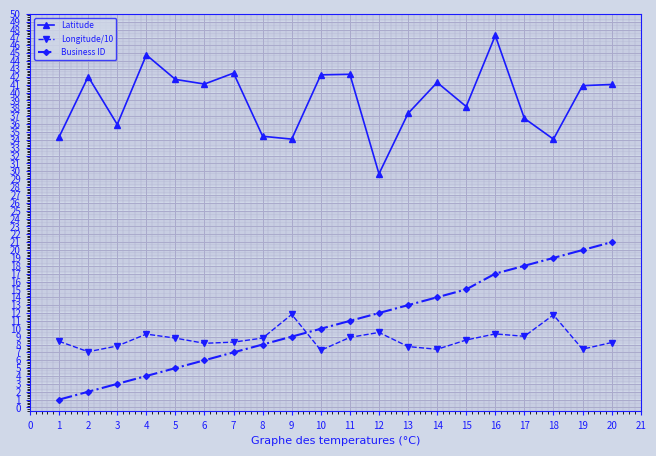

Where does the Longitude/10 series first go above 8?

1